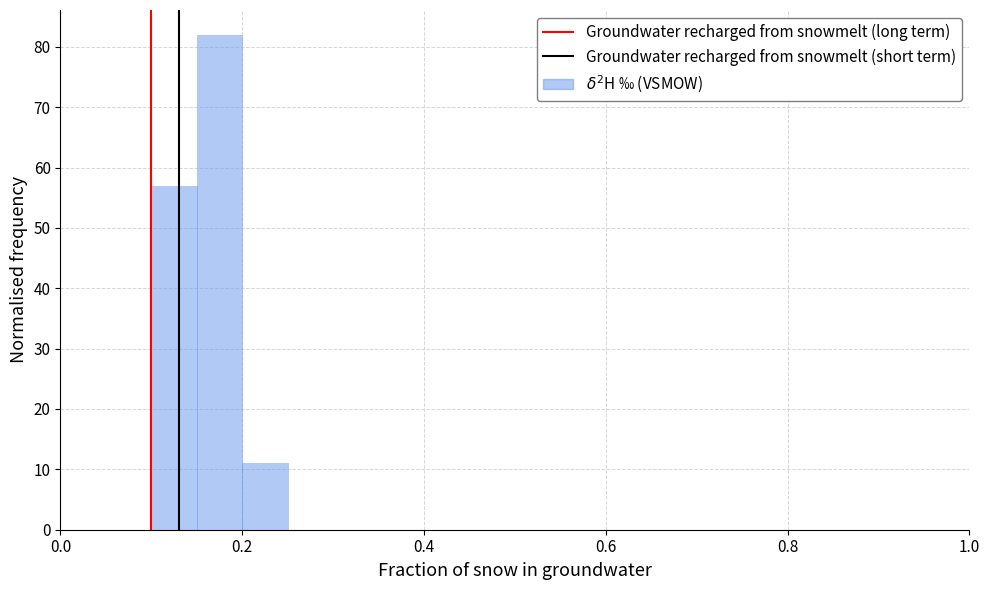

Around what value on the x-axis is the tallest bar? Give the approximate position of its centre, as read against the axis.

0.18